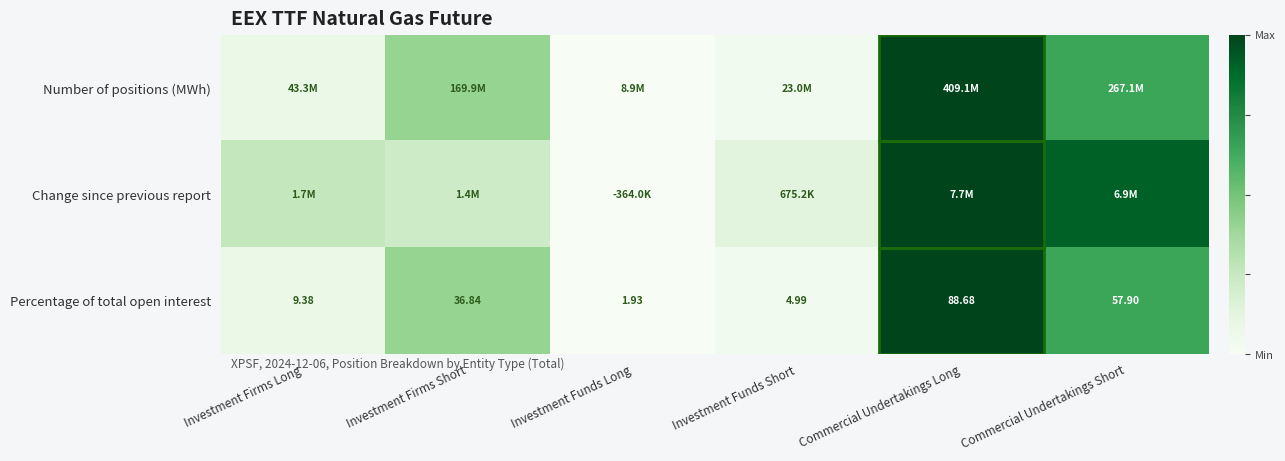

Where does the Percentage of total open interest series first go above 36?

Investment Firms Short